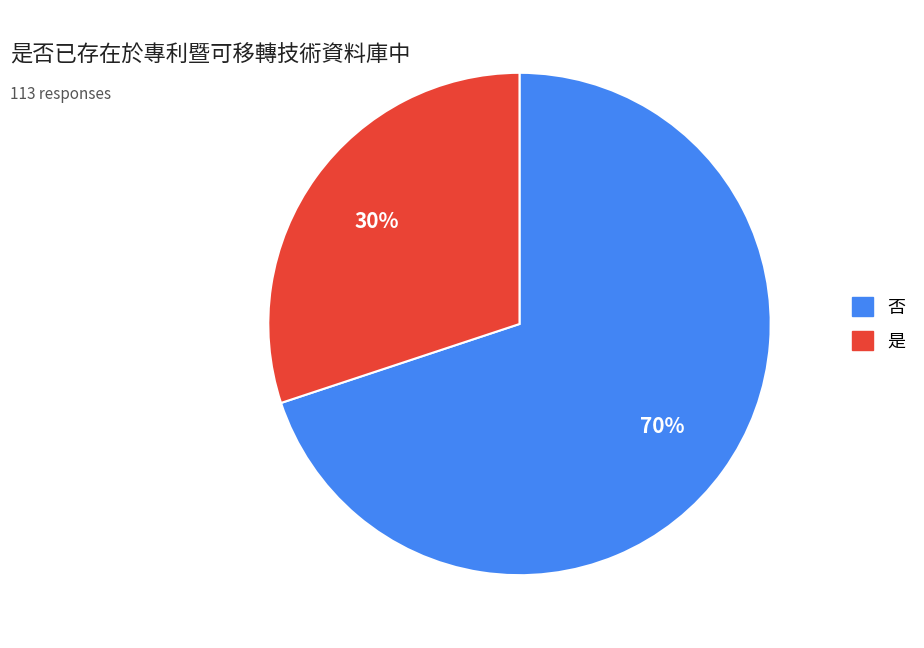

Do 是 and 否 together represent more than half of the pie?

Yes